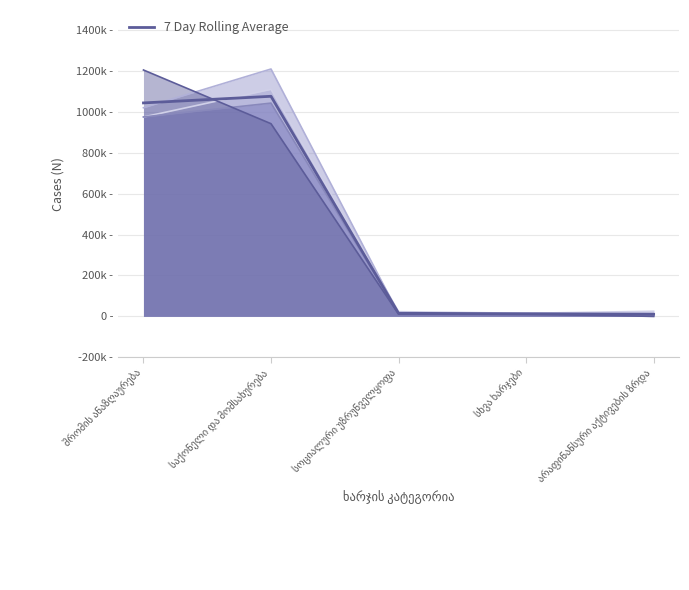

What is the label of the 3rd point from the right?

სოციალური უზრუნველყოფა